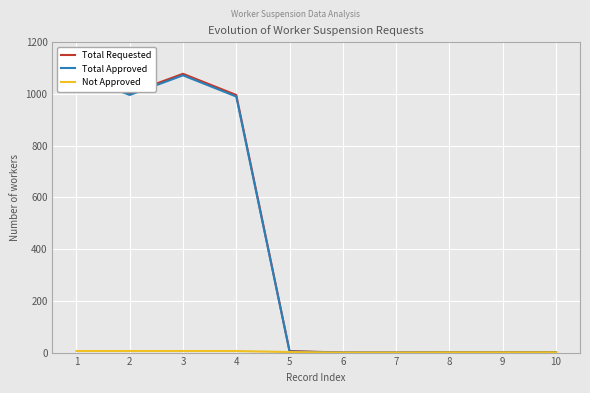

True or false: Total Requested and Not Approved intersect in this chart.

False